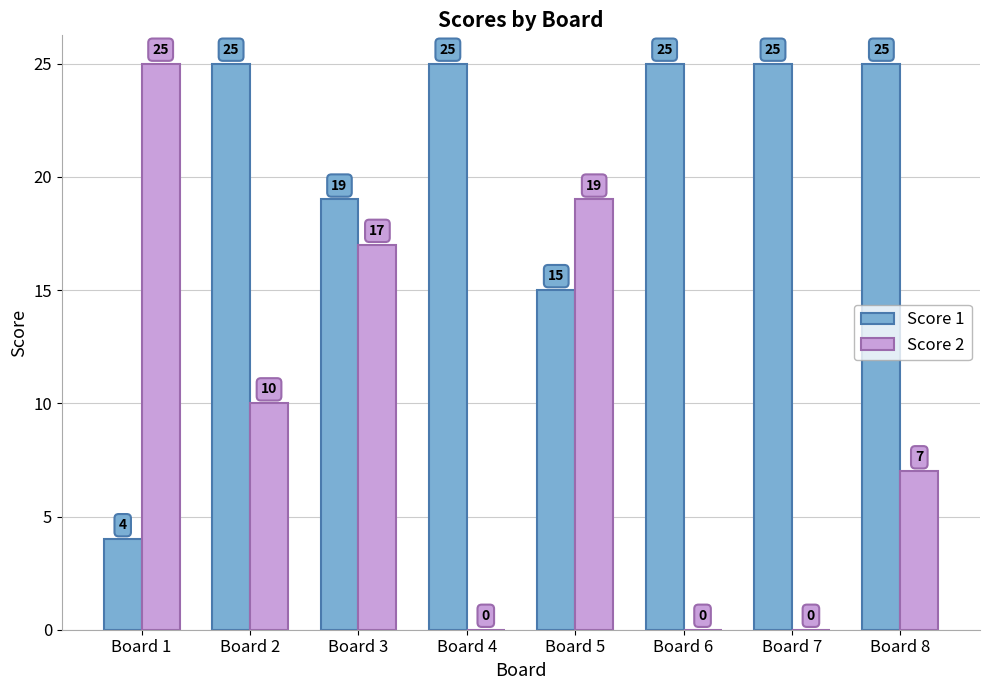

What is the maximum value shown in the chart?

25